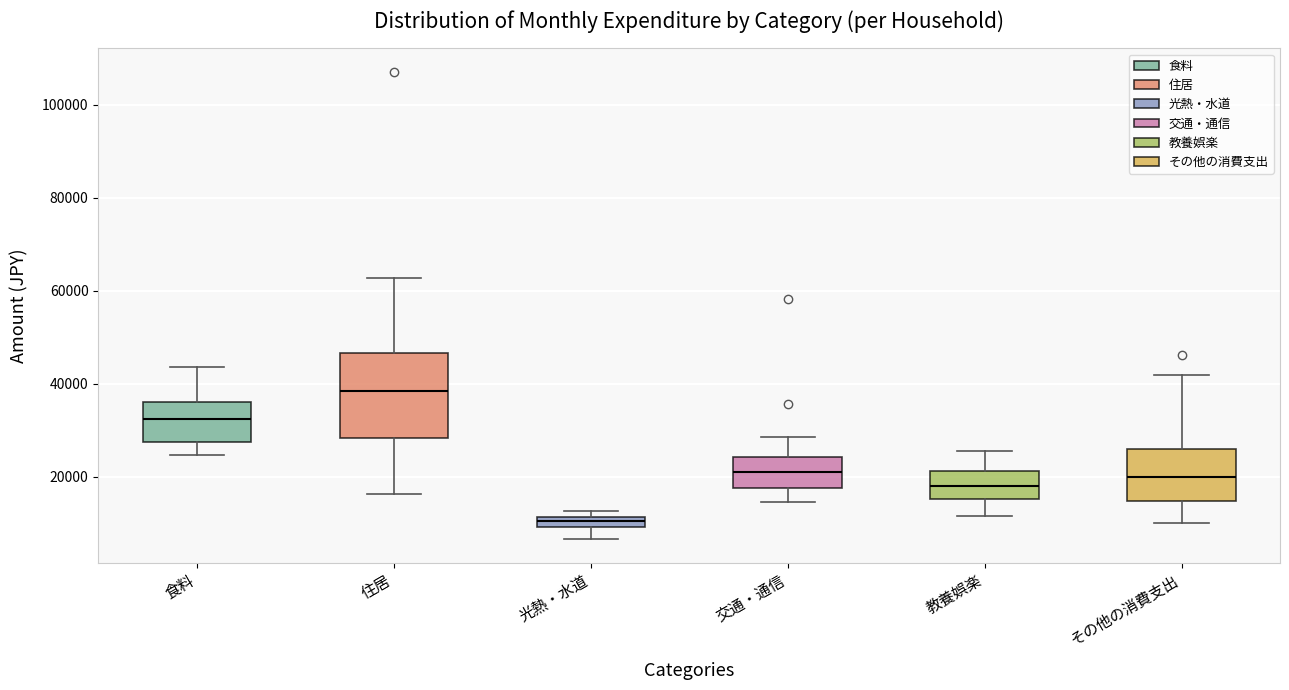

Which box's median line is the lowest?

光熱・水道